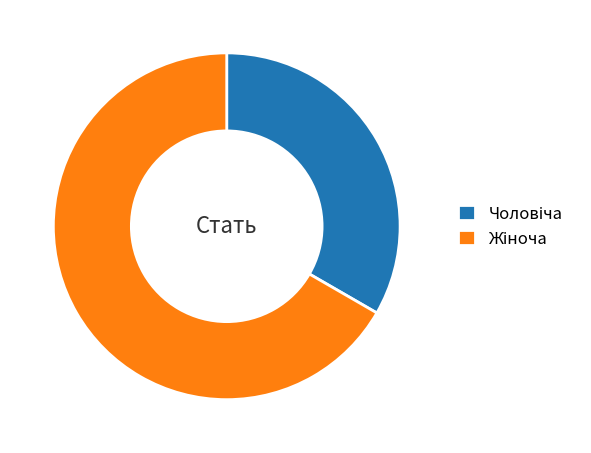

Does any single category account for the majority?

Yes